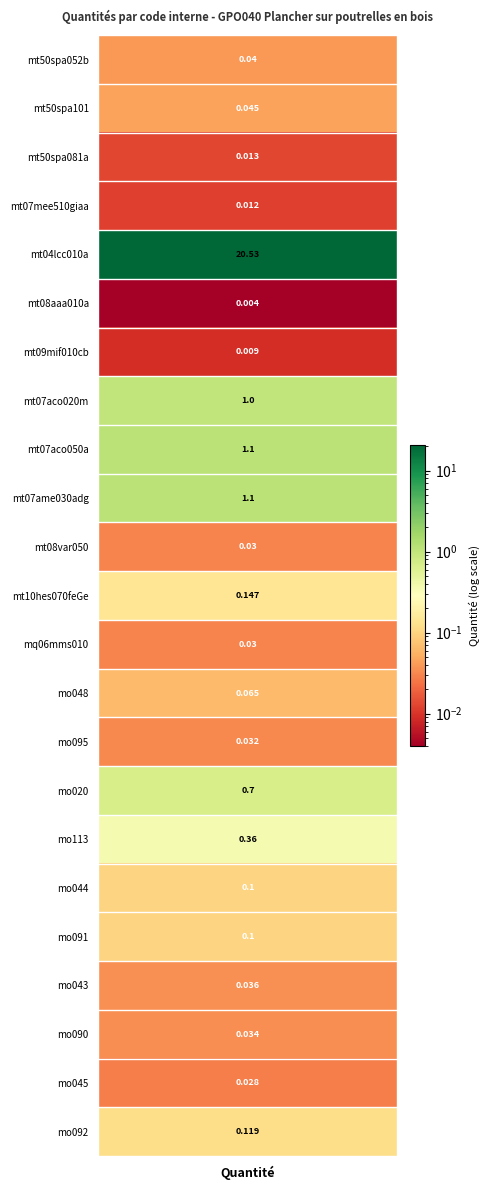

The value at 7 is 1.0. True or false?

True